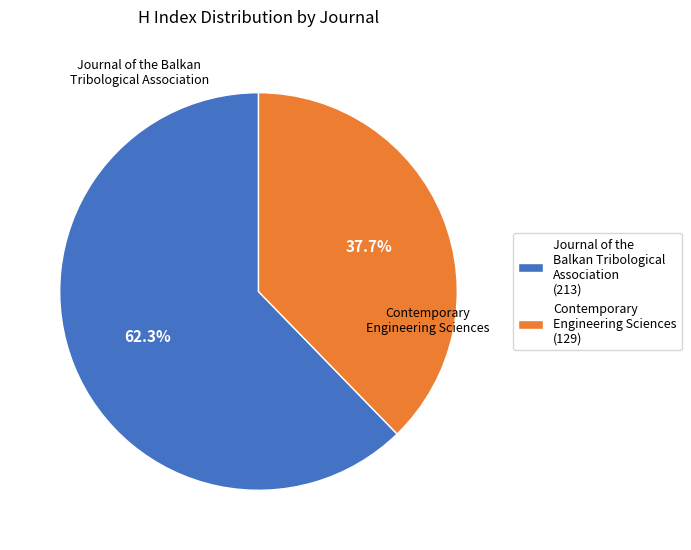

Combined, what portion of the pie is Journal of the Balkan Tribological Association and Contemporary Engineering Sciences?

100.0%